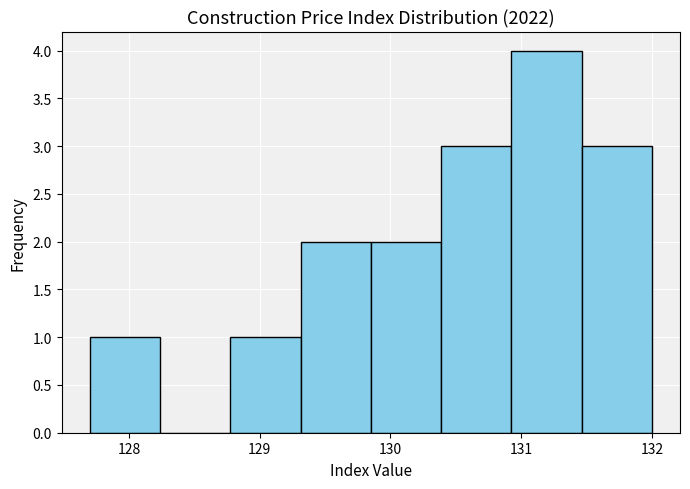

Which range on the x-axis has the tallest bar?

130.9 to 131.5